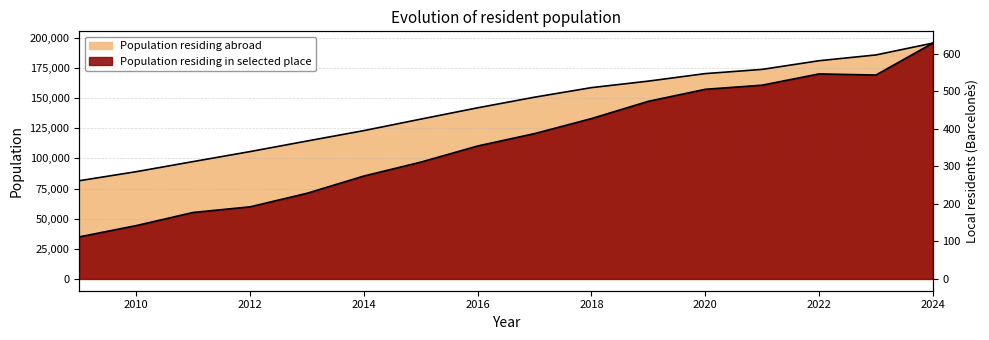

What are all the series names shown in the legend?

Population residing abroad, Population residing in selected place